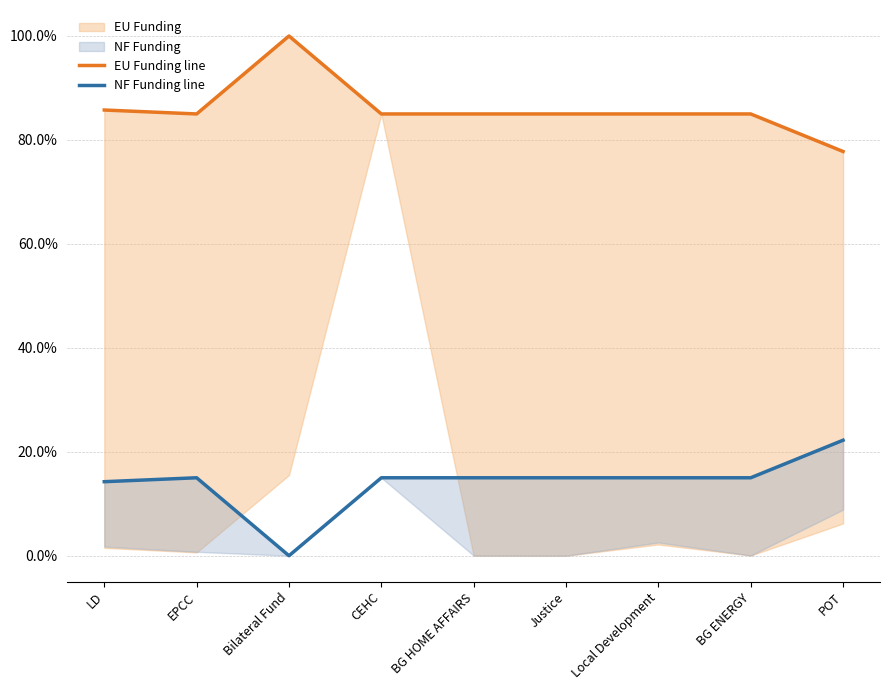

True or false: NF Funding line and EU Funding line intersect in this chart.

False